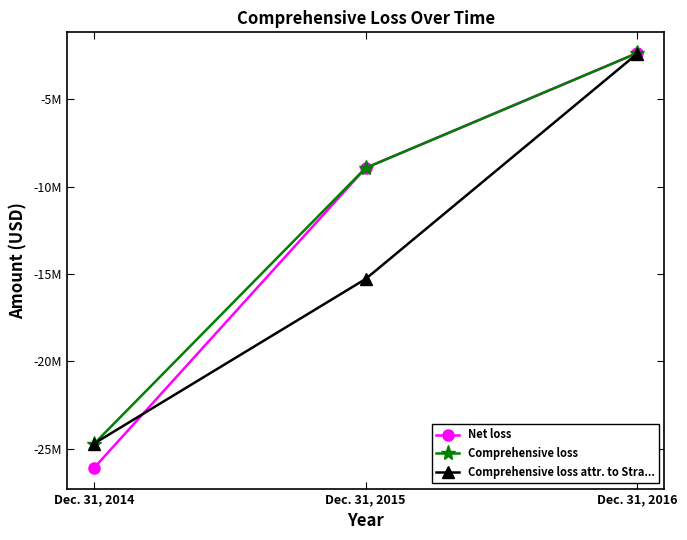

What is the difference between the highest and lowest values at Dec. 31, 2015?

6353400